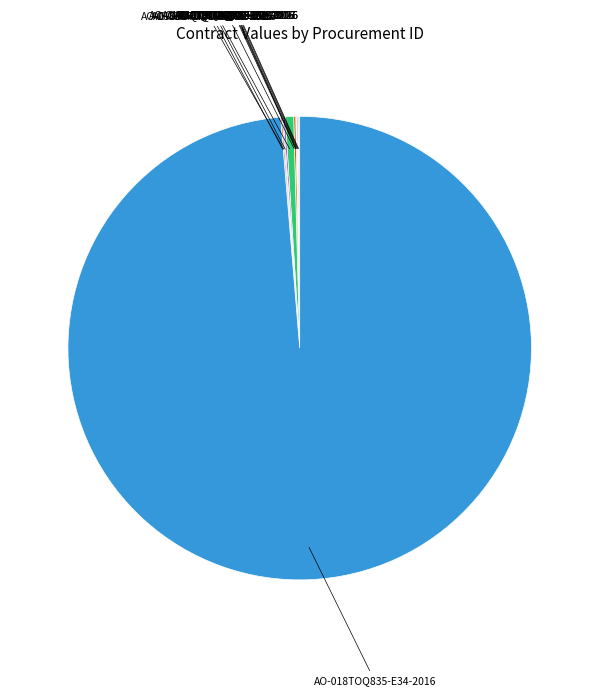

True or false: AO-018TOQ835-E34-2016 accounts for 99% of the total.

True